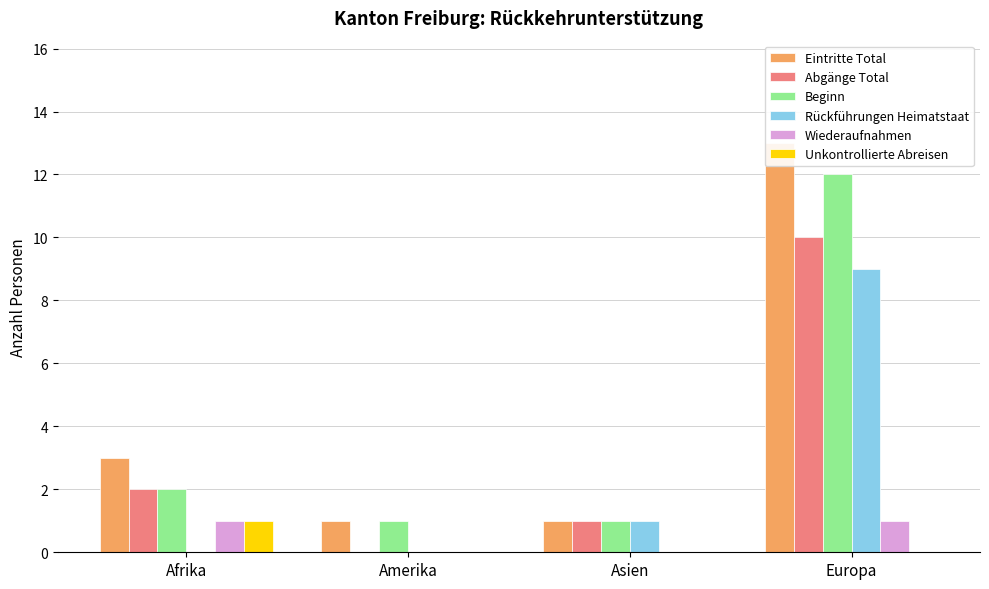

What are all the series names shown in the legend?

Eintritte Total, Abgänge Total, Beginn, Rückführungen Heimatstaat, Wiederaufnahmen, Unkontrollierte Abreisen